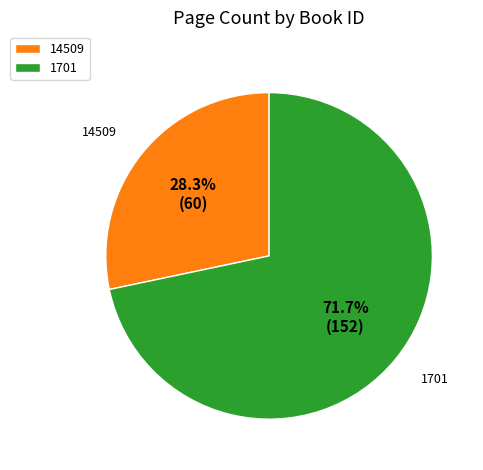

Which has a higher value, 14509 or 1701?

1701